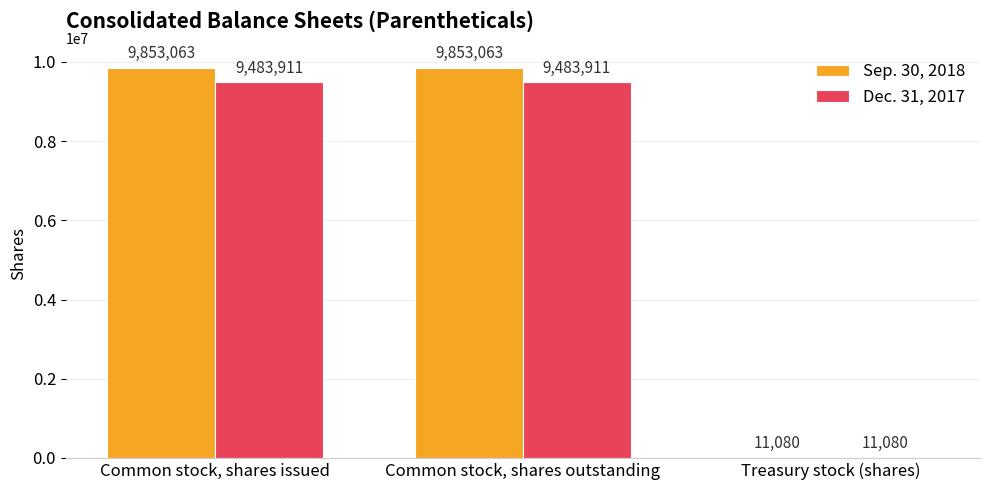

What is the total value across all series at Common stock, shares outstanding?

19336974